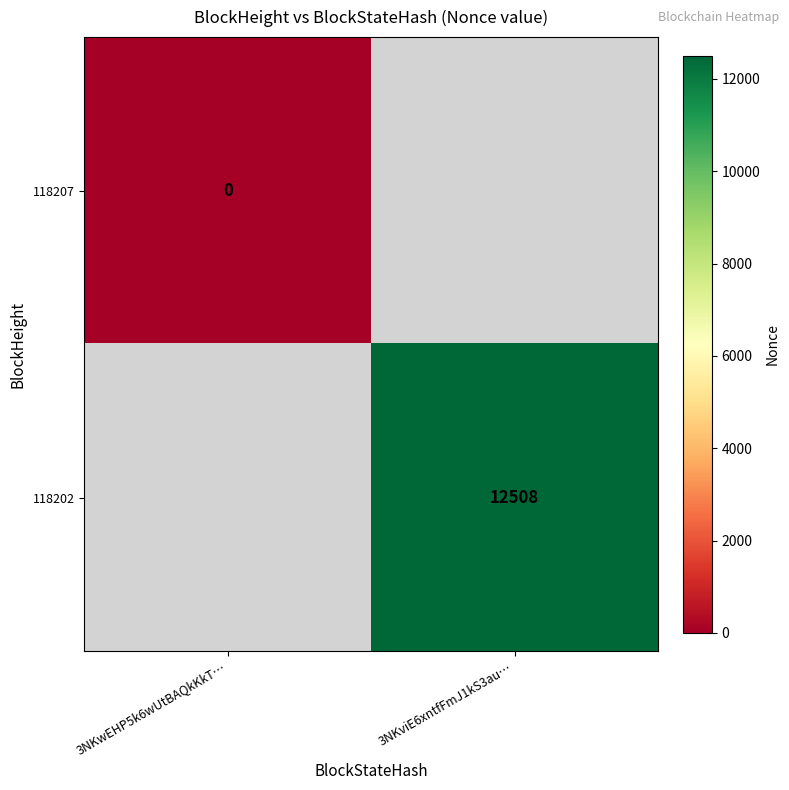

True or false: 118202 has a value of 12508 at 3NKviE6xntfFmJ1kS3au….

True